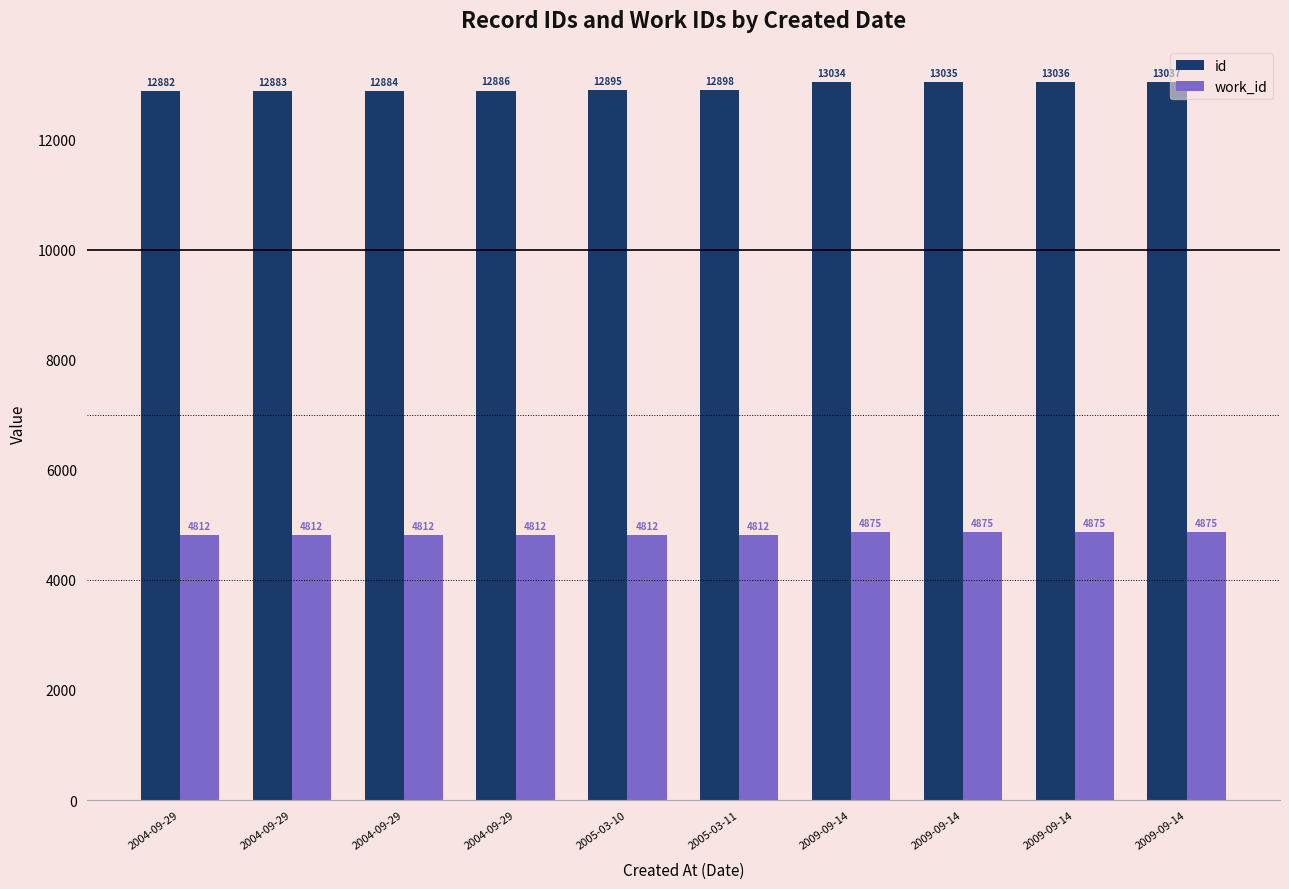

What is the sum of all work_id values?

48372